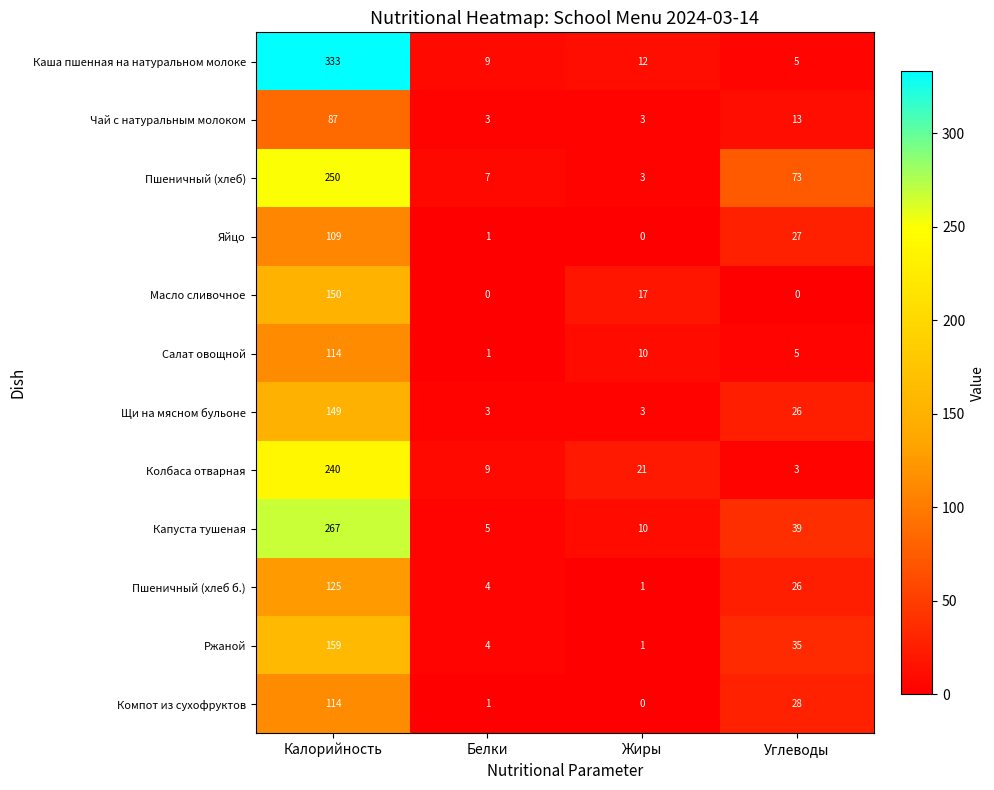

What is the average value of the Ржаной series?

50